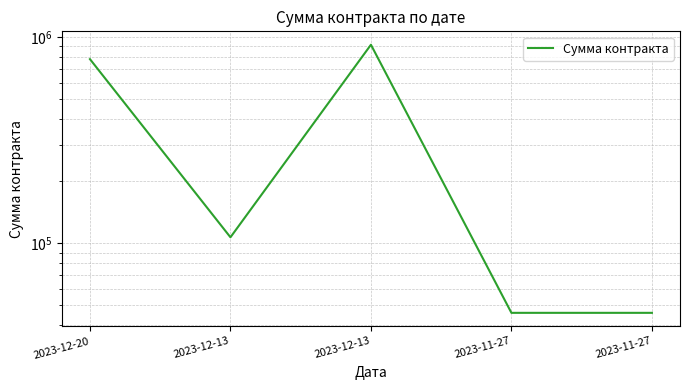

What is the change in value from 2023-12-20 to 2023-12-13?

+136000